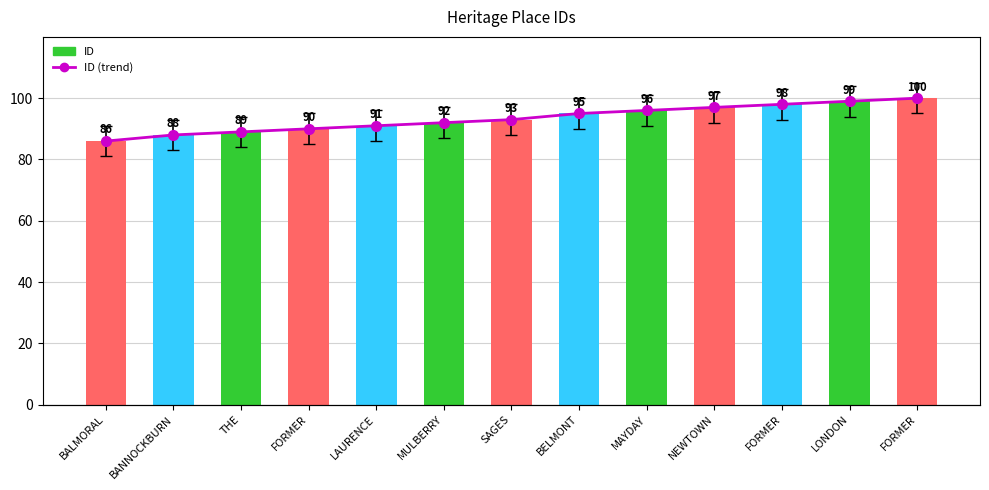

How many categories are shown in the chart?

13